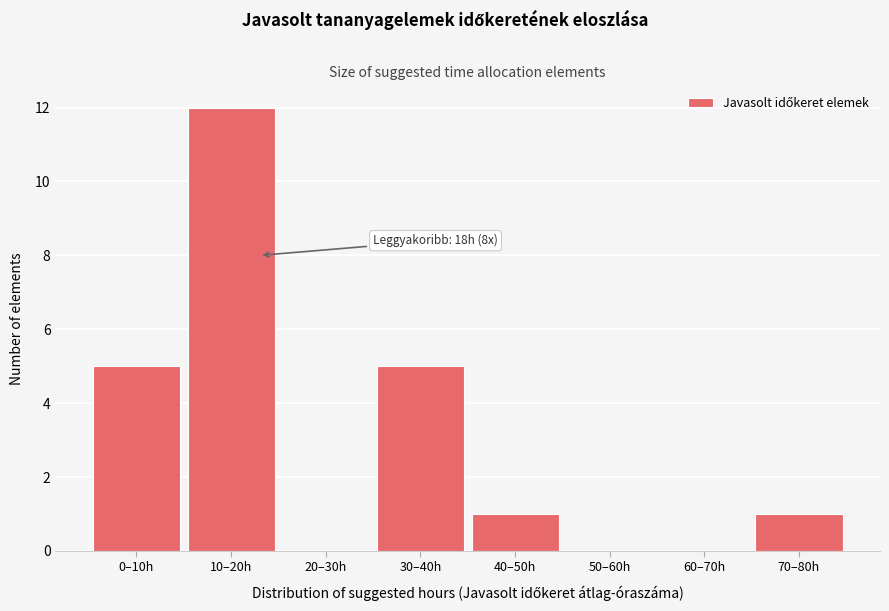

Reading left to right, what are all the values shown in this chart?

0–10h=5	10–20h=12	20–30h=0	30–40h=5	40–50h=1	50–60h=0	60–70h=0	70–80h=1